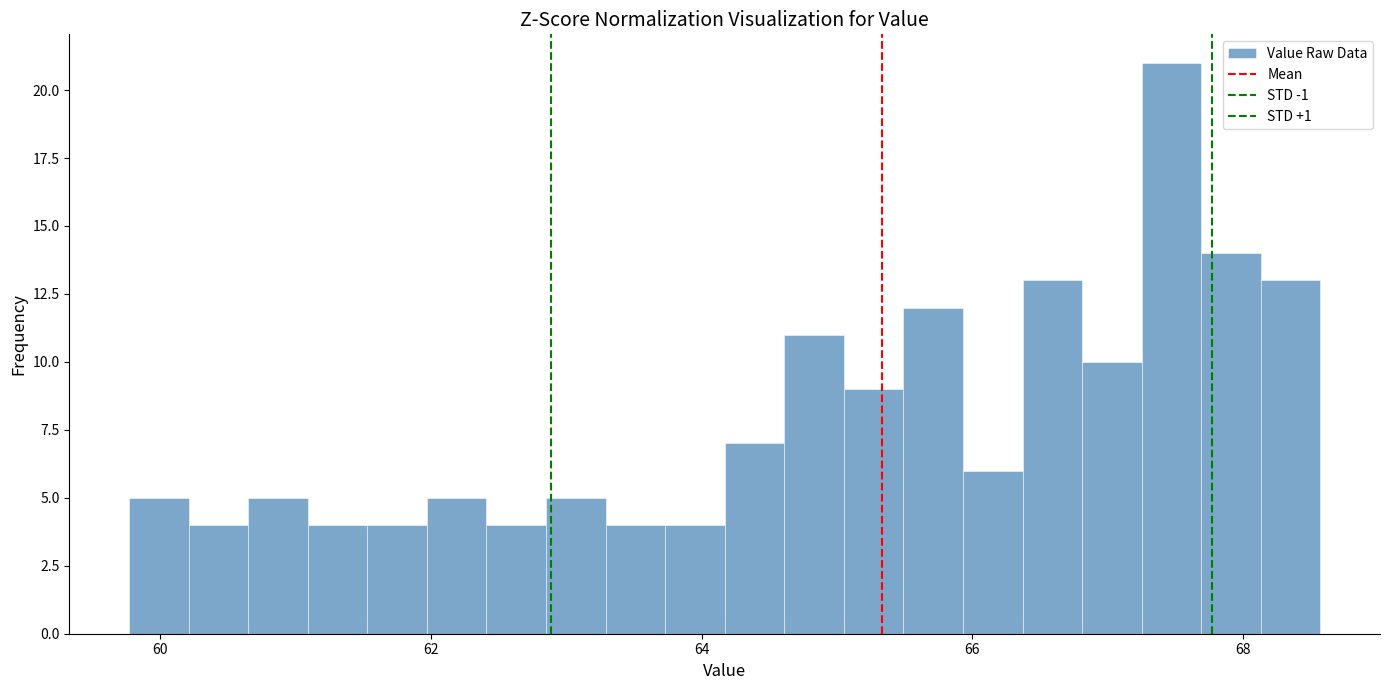

Read against the x-axis, roughly where is the centre of the tallest bar?

67.4